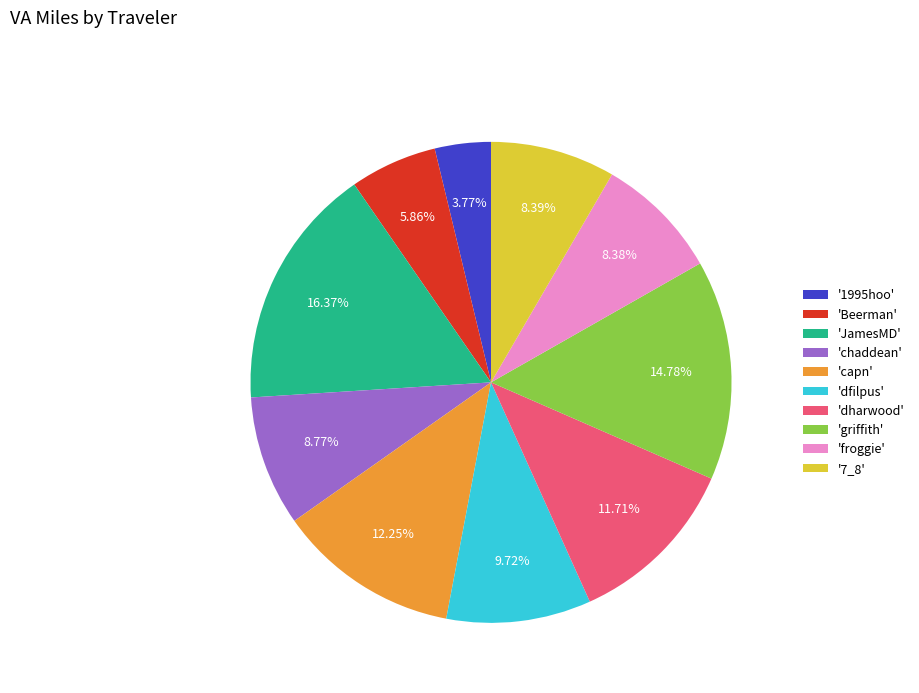

Which slice is the largest?

'JamesMD'